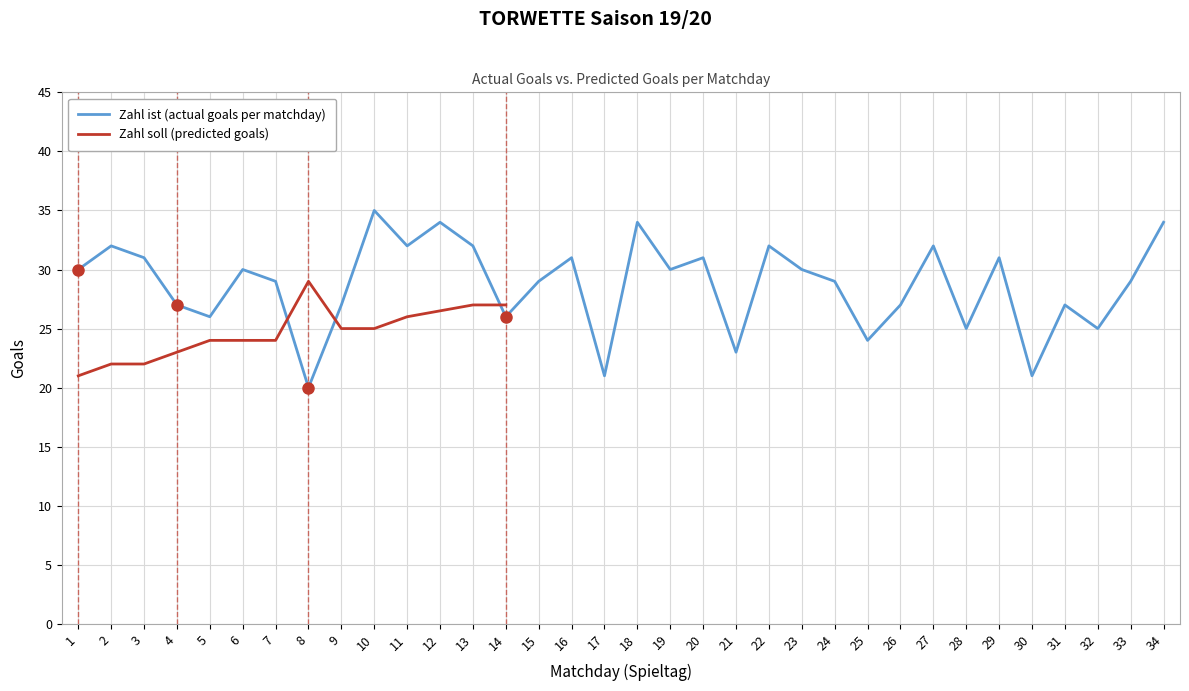

True or false: the data has more than 1 interior local peaks.

True